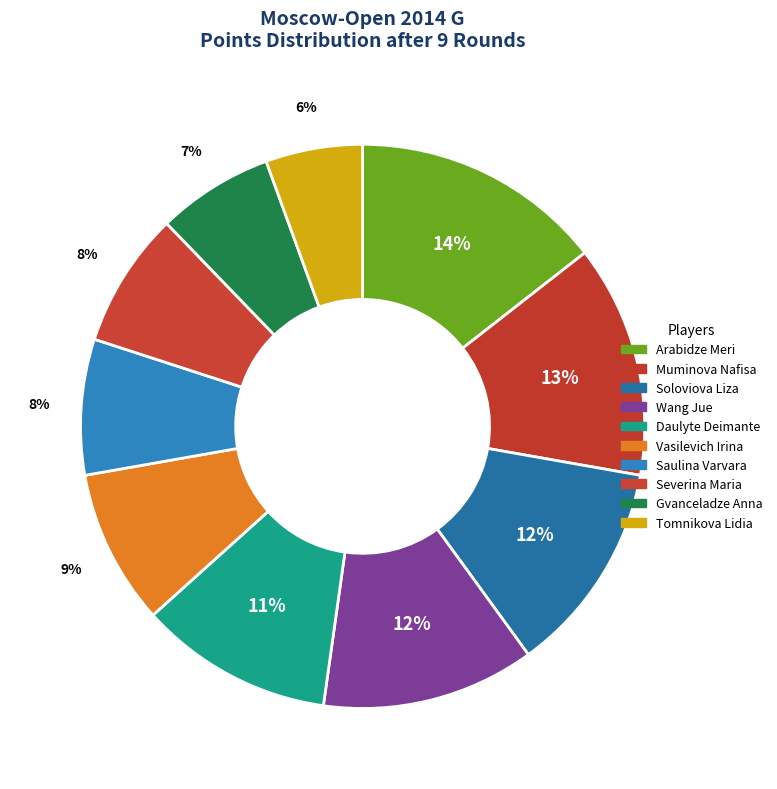

What percentage do Wang Jue and Muminova Nafisa together represent?

25.6%